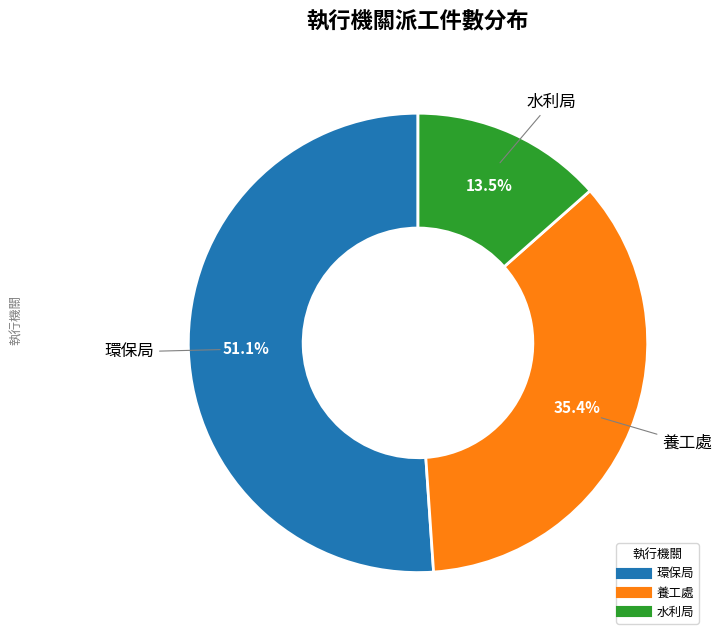

To the nearest percent, what portion does 環保局 represent?

51%